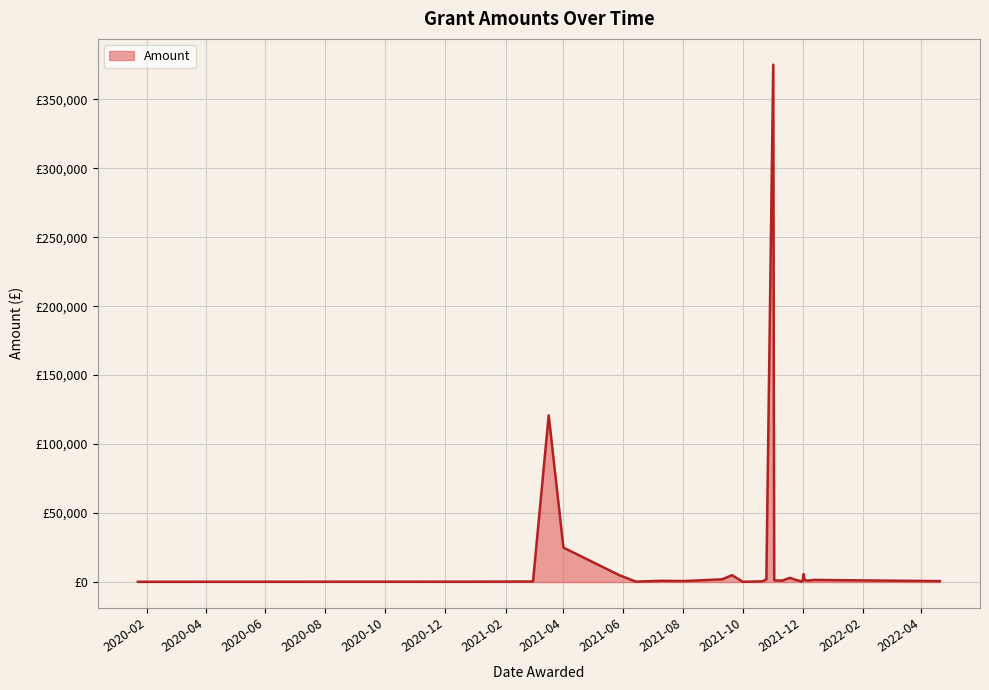

Does the chart have visible grid lines?

Yes